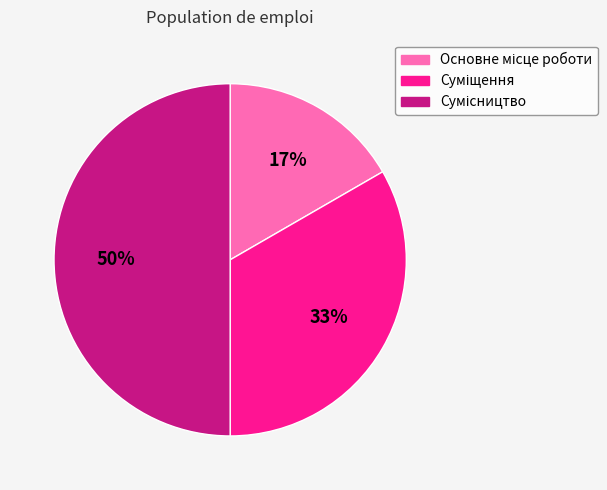

To the nearest percent, what is the average slice percentage?

33%